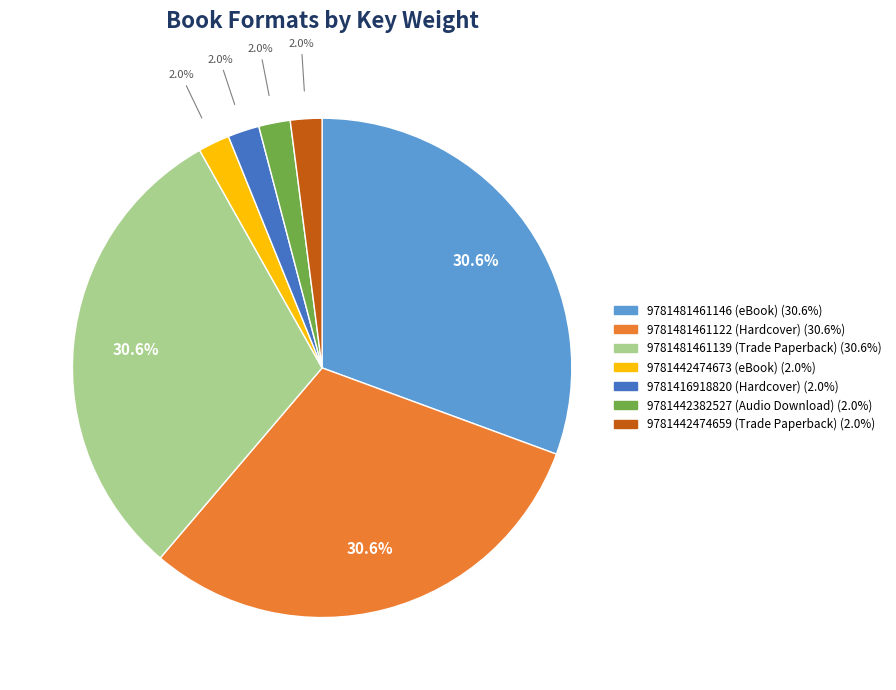

Is there a majority slice in this chart?

No